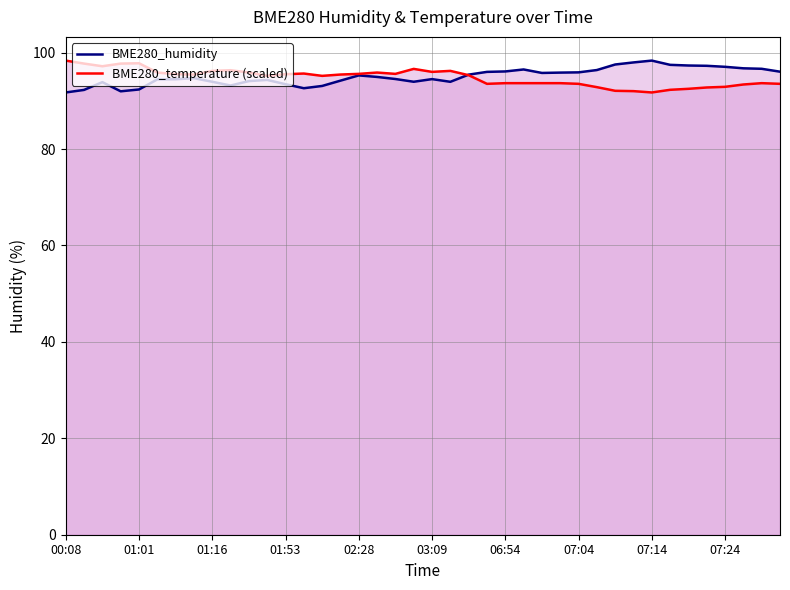

What is the greatest value displayed?

98.3